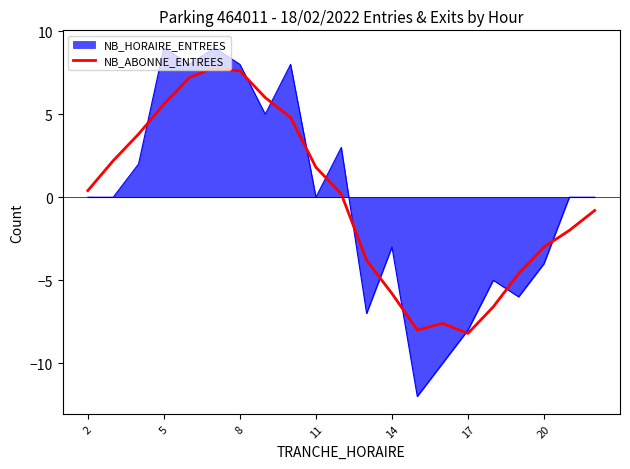

Which series has the largest range (max minus min)?

NB_HORAIRE_ENTREES